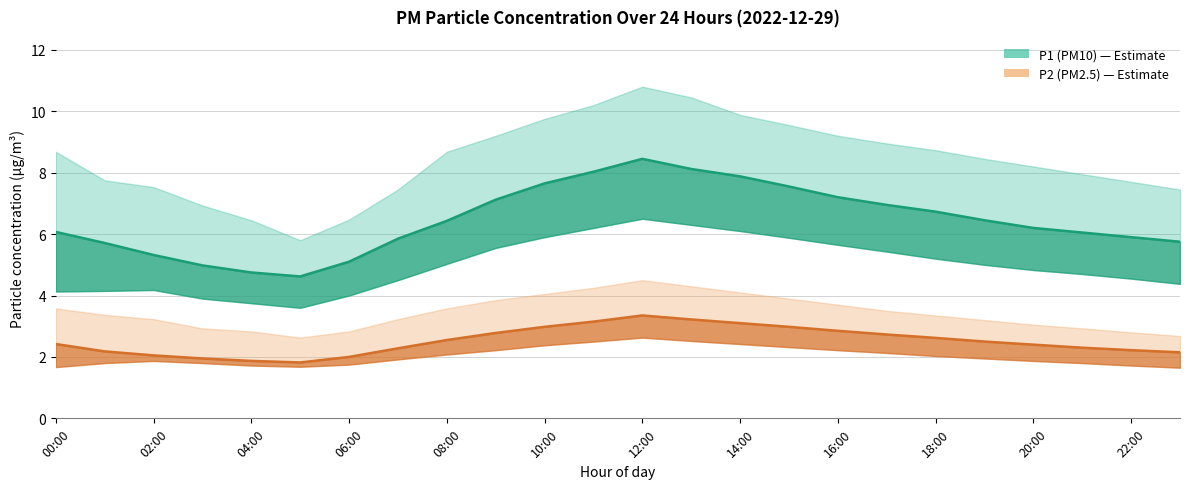

Is this an area chart (filled region under the line)?

No